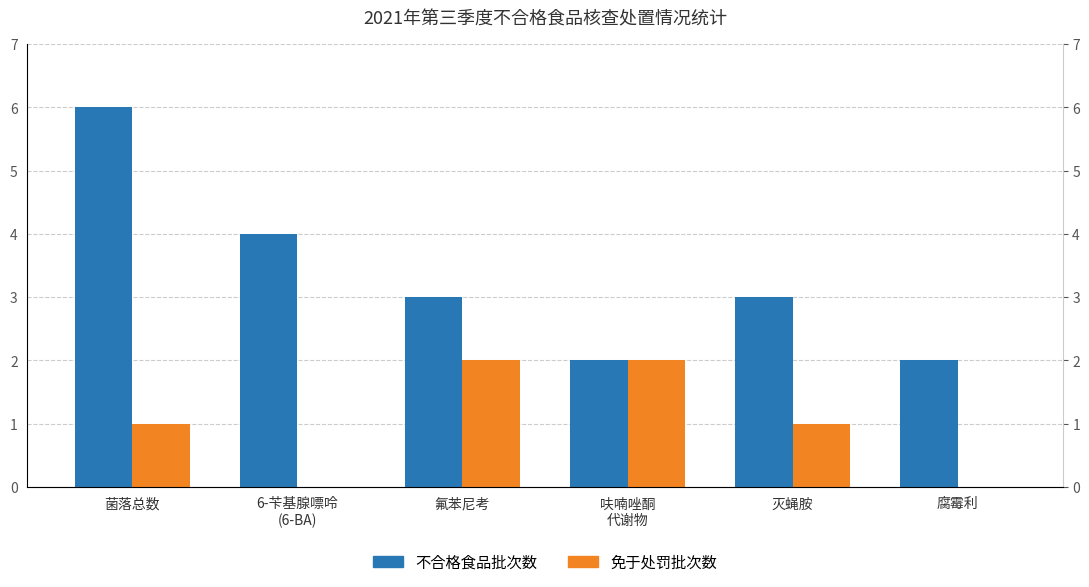

At which label is 免于处罚批次数 closest to 1?

菌落总数